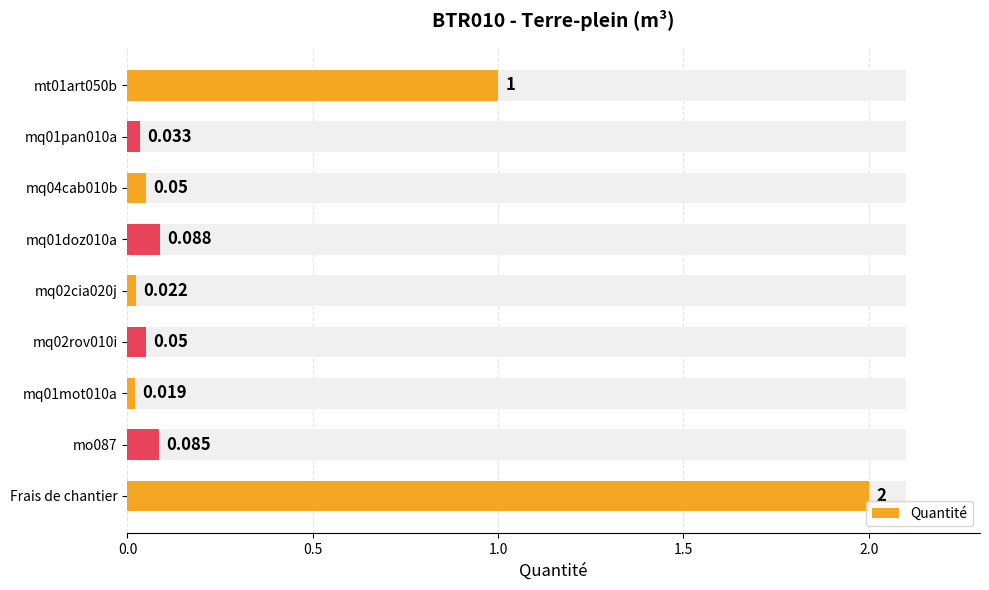

What is the sum of all values?

3.3